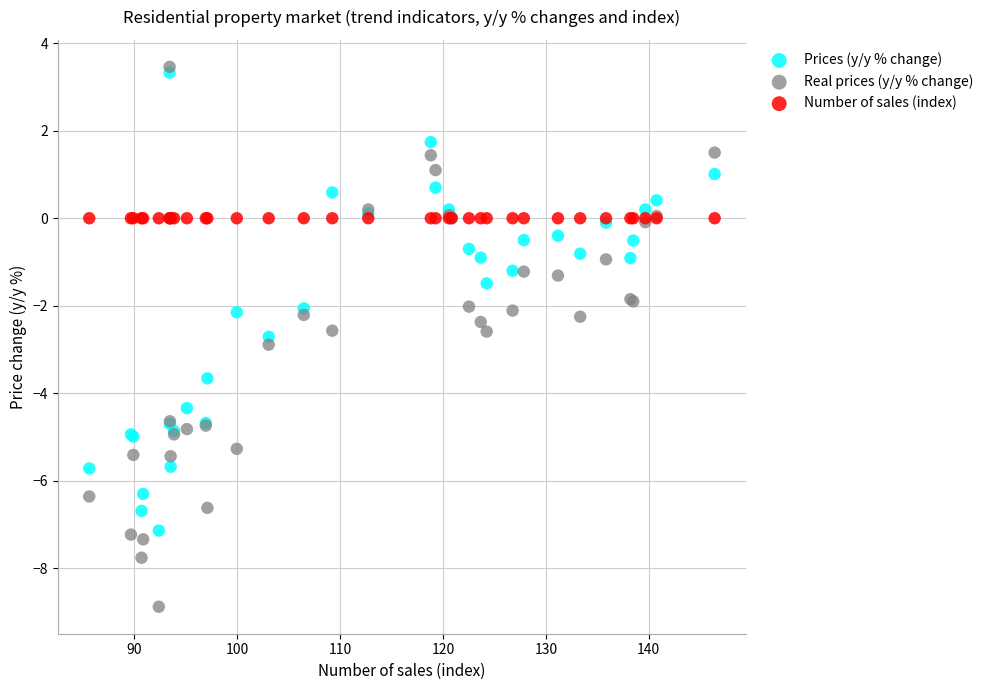

Which series reaches the minimum Y coordinate?

Real prices (y/y % change)